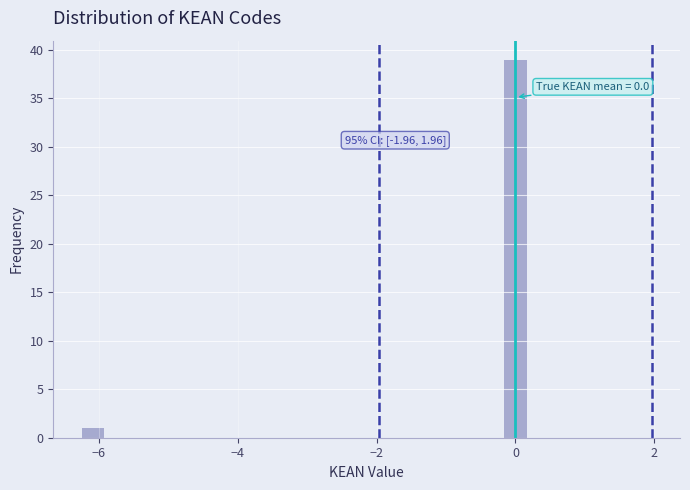

Read against the x-axis, roughly where is the centre of the tallest bar?

0.0